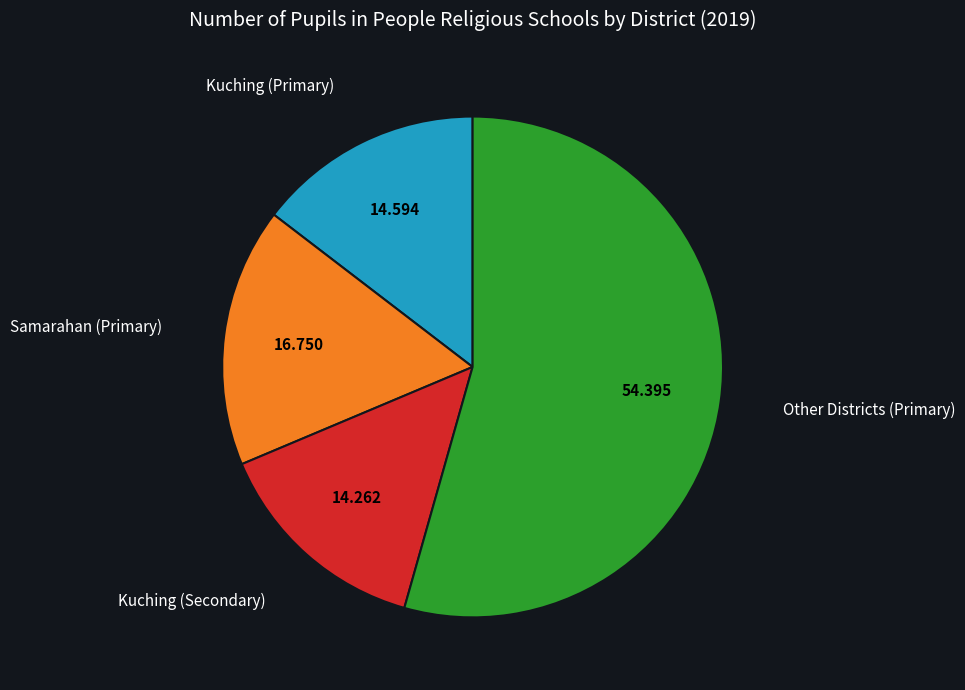

Is there a majority slice in this chart?

Yes